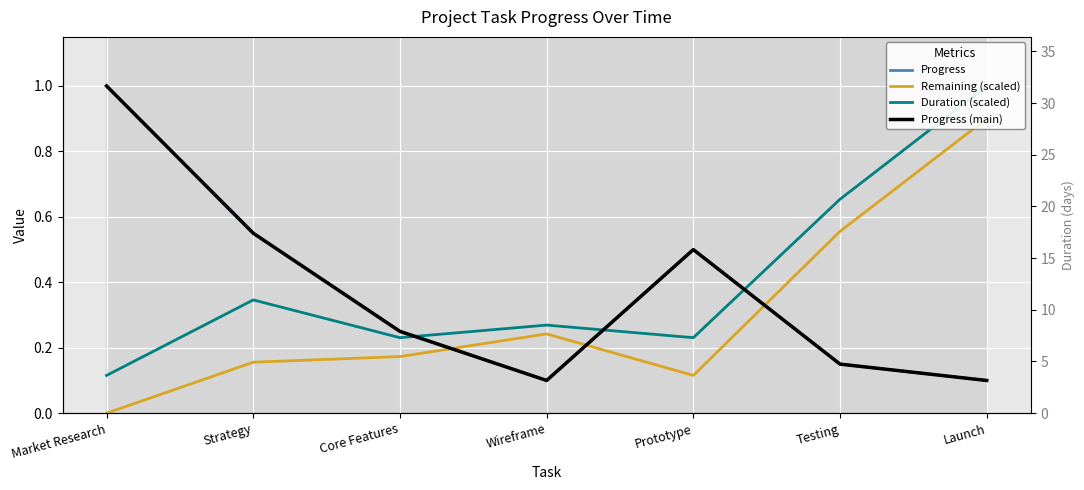

Reading left to right, transcribe all the data shown in this chart.

Progress: Market Research=1.0	Strategy=0.6	Core Features=0.2	Wireframe=0.1	Prototype=0.5	Testing=0.1	Launch=0.1
Remaining (scaled): Market Research=0.0	Strategy=0.2	Core Features=0.2	Wireframe=0.2	Prototype=0.1	Testing=0.6	Launch=0.9
Duration (scaled): Market Research=0.1	Strategy=0.3	Core Features=0.2	Wireframe=0.3	Prototype=0.2	Testing=0.7	Launch=1.0
Progress (main): Market Research=1.0	Strategy=0.6	Core Features=0.2	Wireframe=0.1	Prototype=0.5	Testing=0.1	Launch=0.1